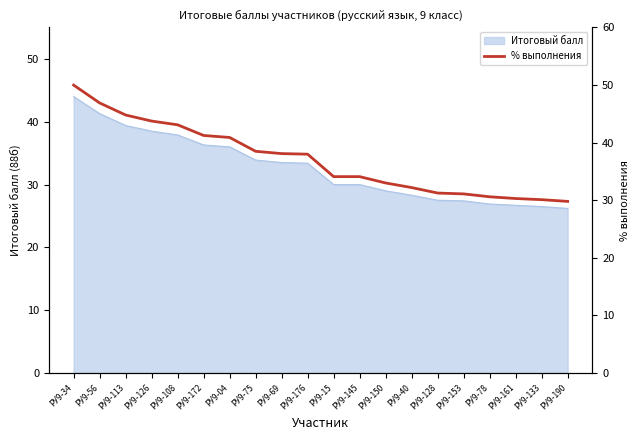

True or false: there are more than 2 points higher than both neighbors.

False